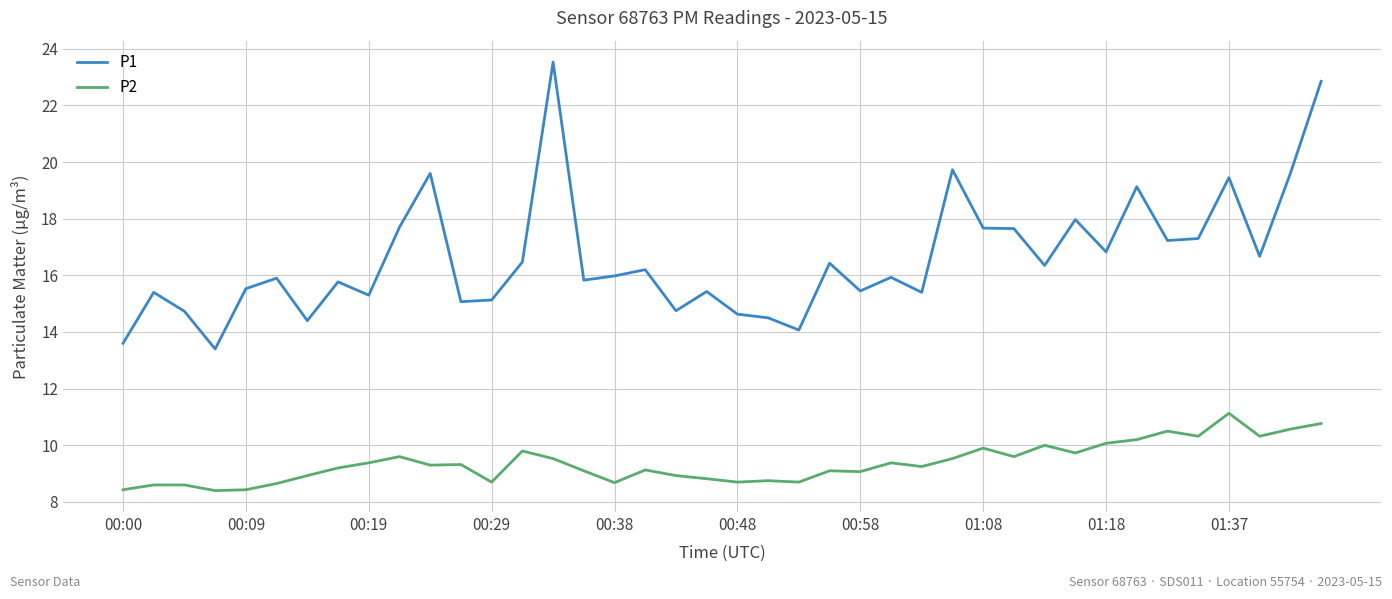

What is the difference between the maximum and minimum values in the P1 series?

10.1